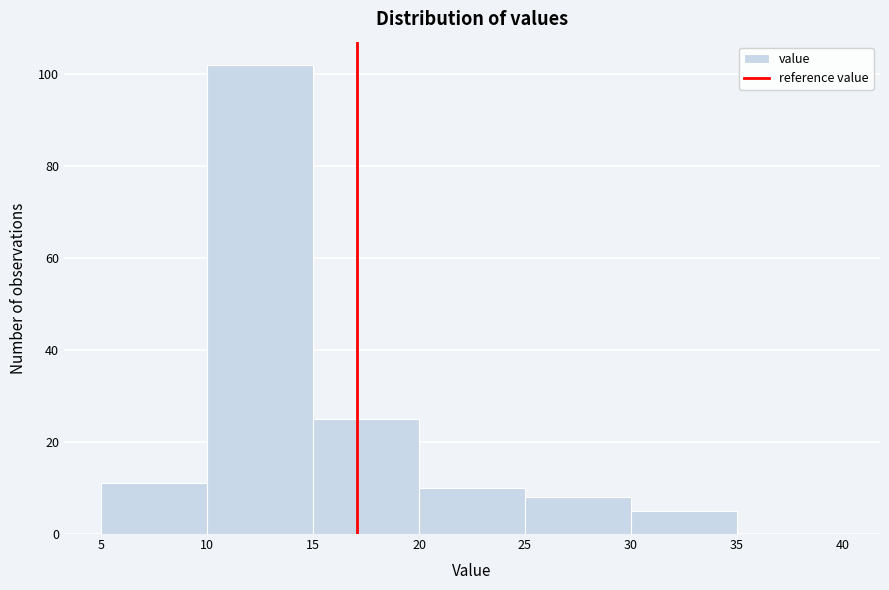

Which range on the x-axis has the tallest bar?

10 to 15